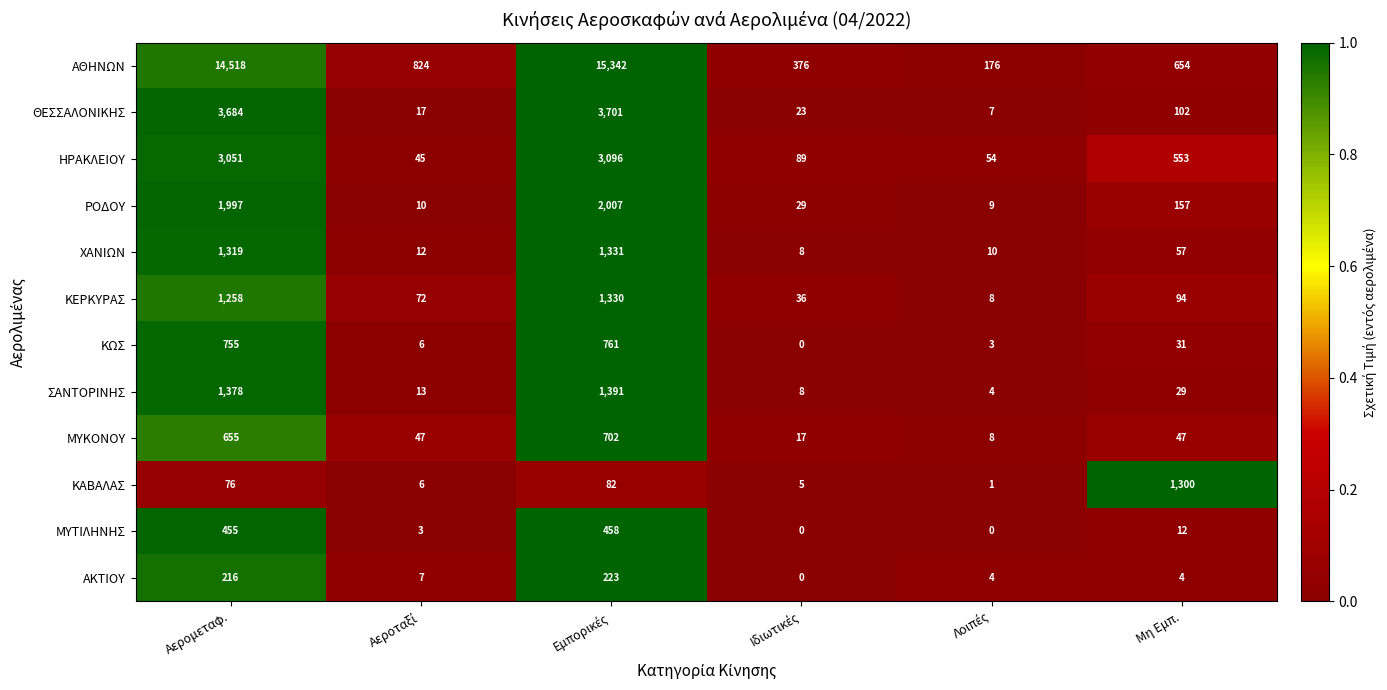

Which series has the widest spread of values?

ΑΘΗΝΩΝ